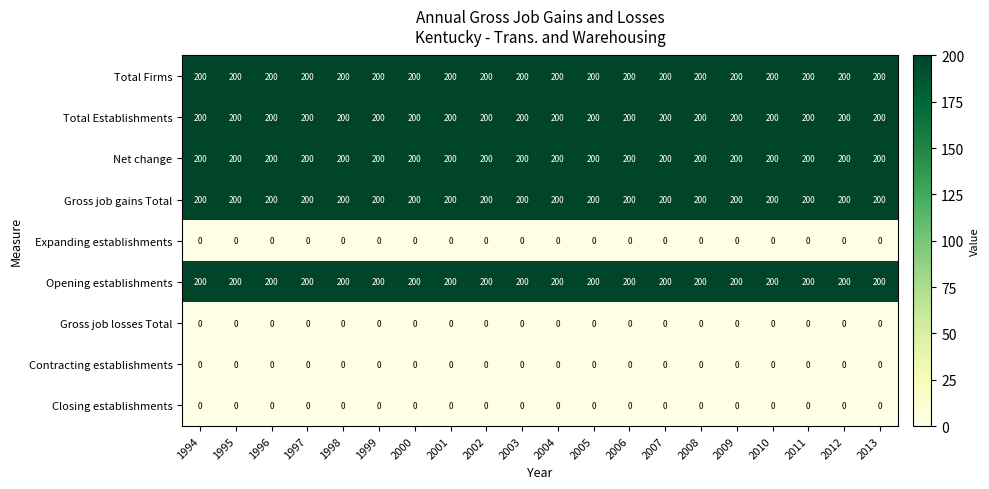

How many distinct data groups are displayed?

9